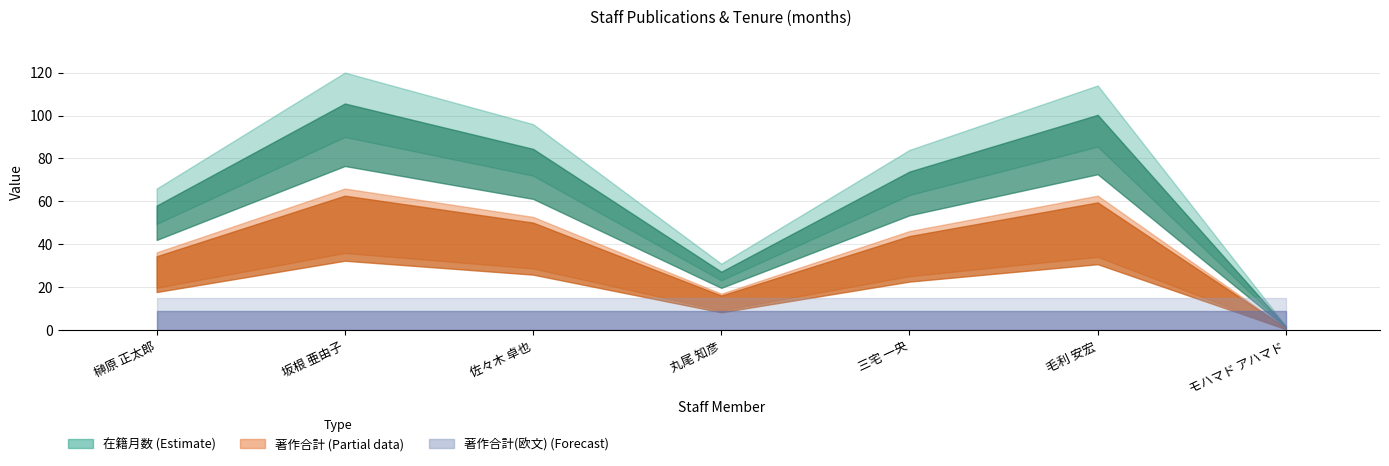

What is the label of the 7th point from the right?

榊原 正太郎